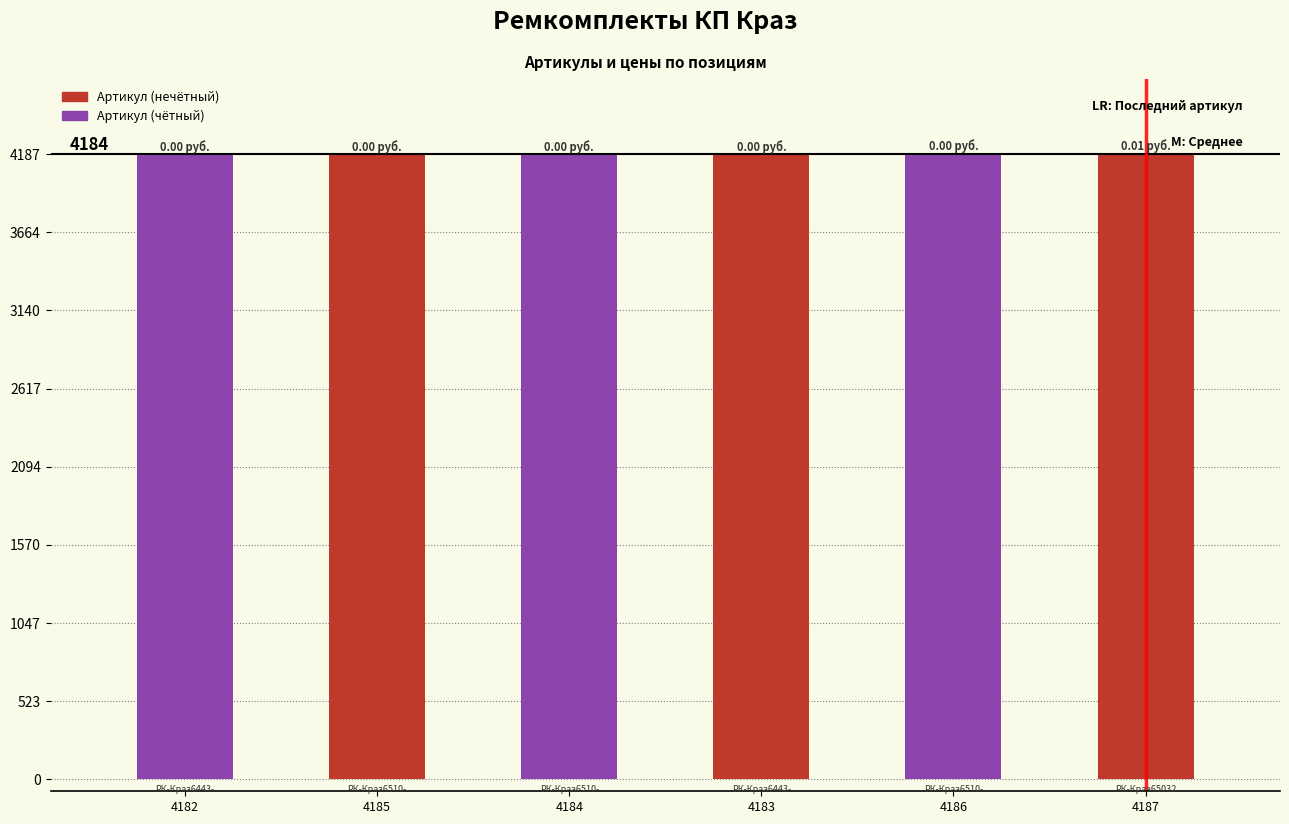

What is the ratio of the value at 4187 to the value at 4182?

1.0